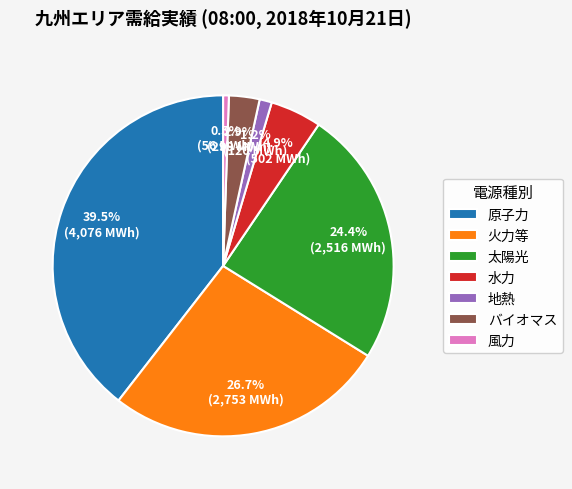

How many segments does this pie chart have?

7